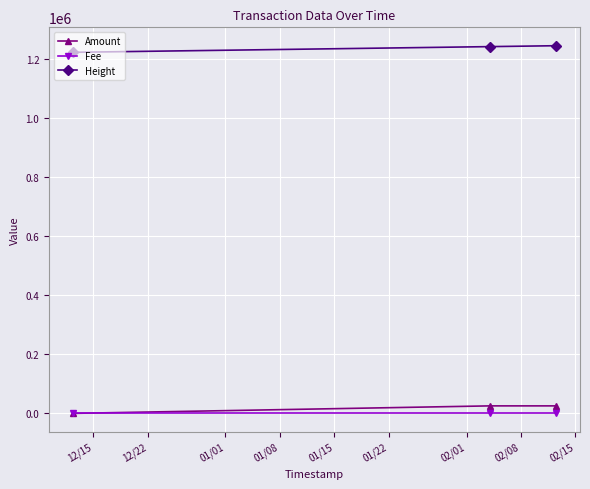

What is the sum of all Fee values?

0.1